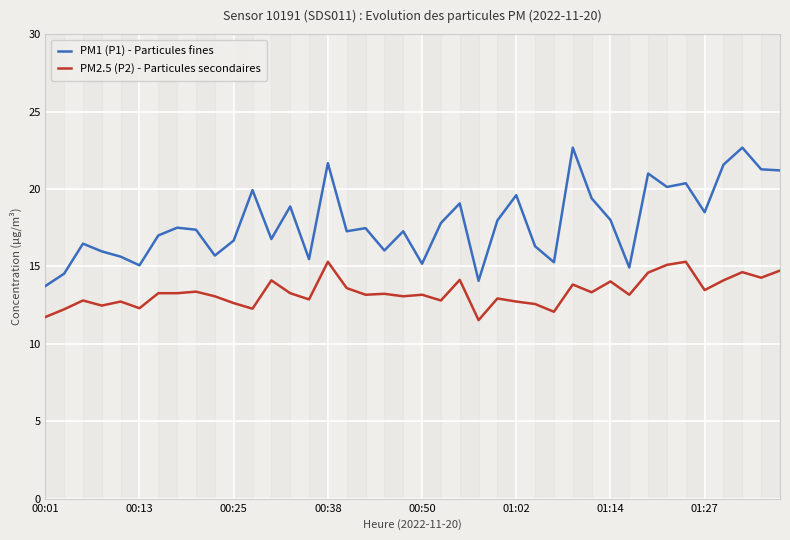

Rank the series by their maximum value, from lowest to highest.

PM2.5 (P2) - Particules secondaires, PM1 (P1) - Particules fines